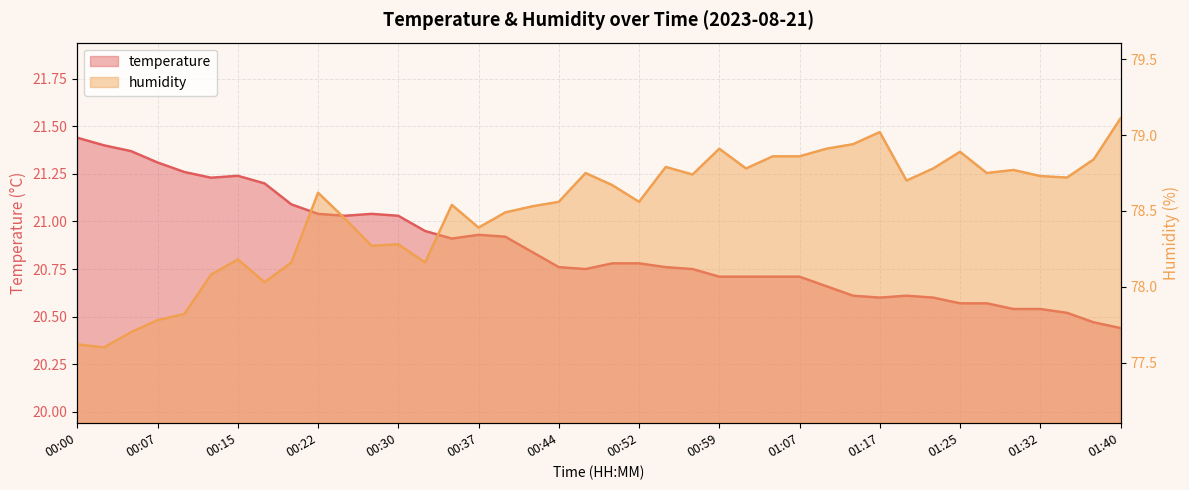

Reading left to right, what are all the values shown in this chart?

temperature: 00:00=21.4	00:02=21.4	00:05=21.4	00:07=21.3	00:10=21.3	00:12=21.2	00:15=21.2	00:17=21.2	00:20=21.1	00:22=21.0	00:25=21.0	00:27=21.0	00:30=21.0	00:32=20.9	00:35=20.9	00:37=20.9	00:39=20.9	00:42=20.8	00:44=20.8	00:47=20.8	00:49=20.8	00:52=20.8	00:54=20.8	00:57=20.8	00:59=20.7	01:02=20.7	01:04=20.7	01:07=20.7	01:12=20.7	01:15=20.6	01:17=20.6	01:20=20.6	01:22=20.6	01:25=20.6	01:27=20.6	01:30=20.5	01:32=20.5	01:35=20.5	01:37=20.5	01:40=20.4
humidity: 00:00=77.6	00:02=77.6	00:05=77.7	00:07=77.8	00:10=77.8	00:12=78.1	00:15=78.2	00:17=78.0	00:20=78.2	00:22=78.6	00:25=78.5	00:27=78.3	00:30=78.3	00:32=78.2	00:35=78.5	00:37=78.4	00:39=78.5	00:42=78.5	00:44=78.6	00:47=78.8	00:49=78.7	00:52=78.6	00:54=78.8	00:57=78.7	00:59=78.9	01:02=78.8	01:04=78.9	01:07=78.9	01:12=78.9	01:15=78.9	01:17=79.0	01:20=78.7	01:22=78.8	01:25=78.9	01:27=78.8	01:30=78.8	01:32=78.7	01:35=78.7	01:37=78.8	01:40=79.1